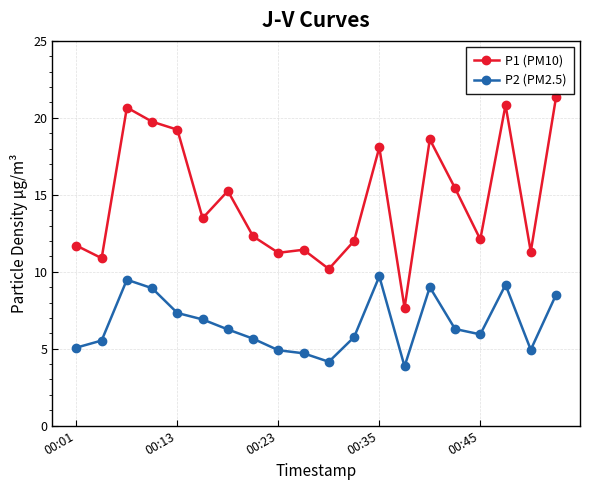

At how many categories does at least one series exceed 16?

7